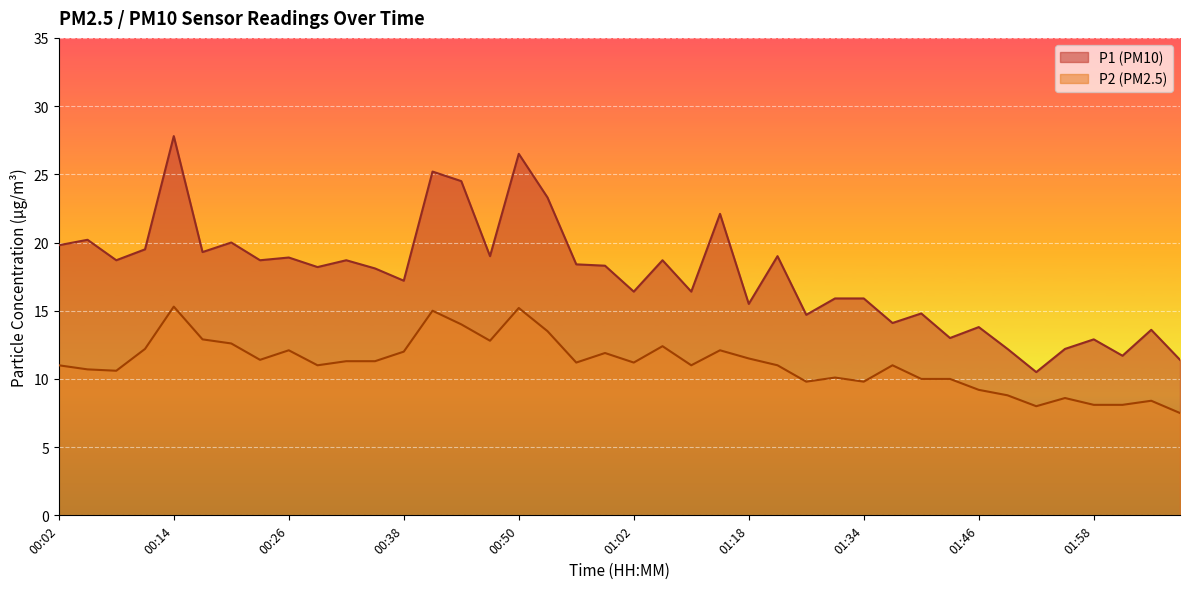

Which series has the largest total across all categories?

P1 (PM10)